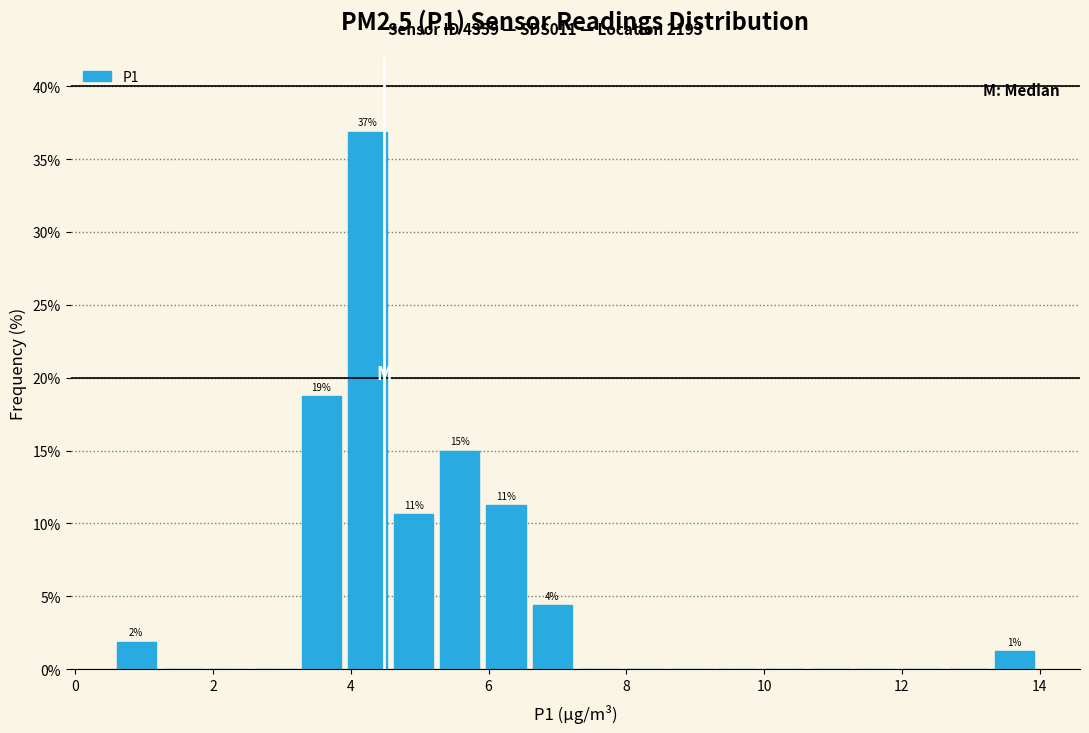

Read against the x-axis, roughly where is the centre of the tallest bar?

4.2